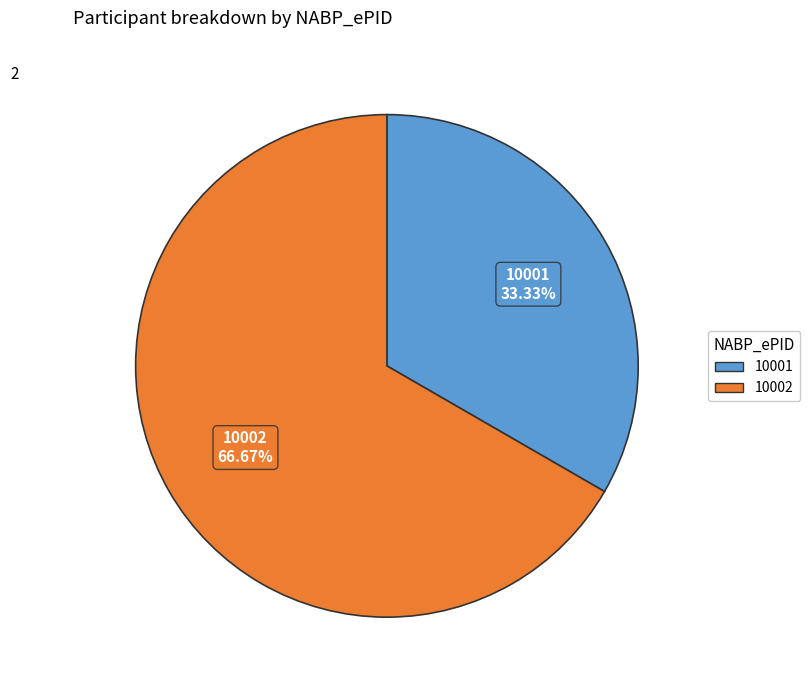

To the nearest percent, what is the combined percentage of 10001 and 10002?

100%